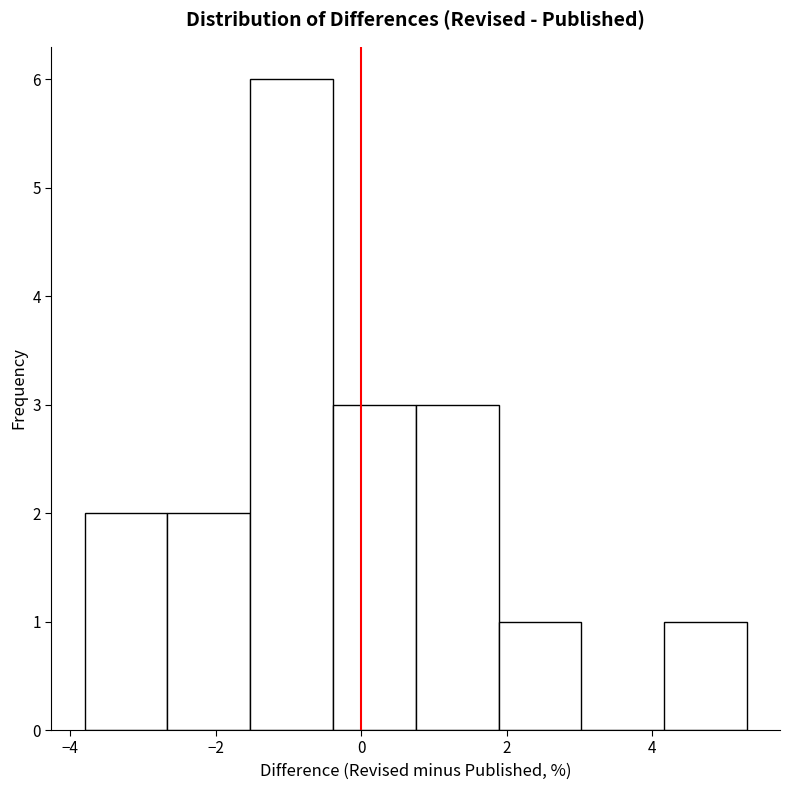

Over which range of the x-axis is the bar tallest?

-1.6 to -0.4